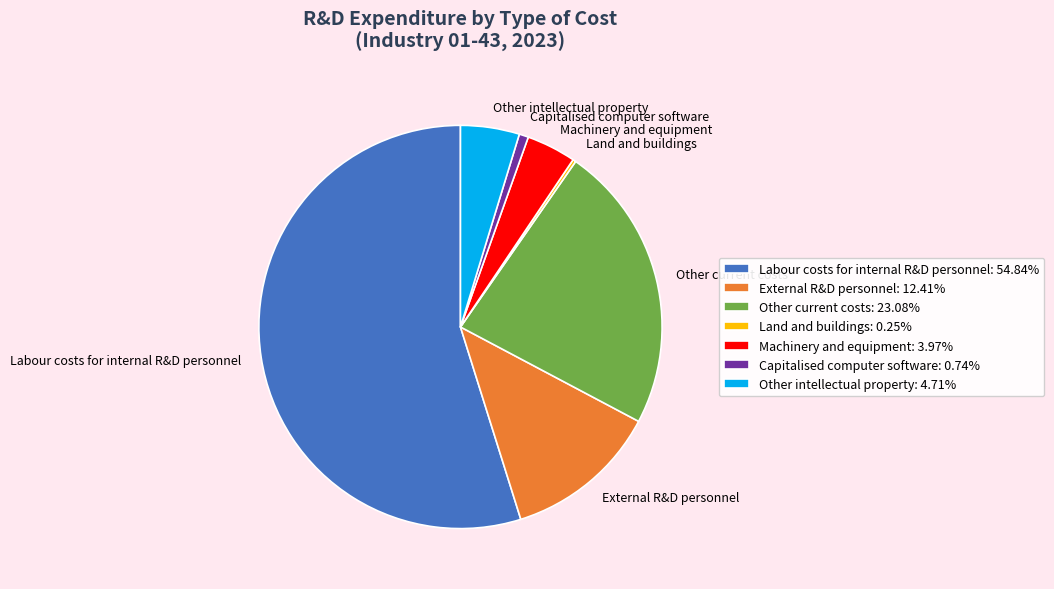

Is Other intellectual property: 4.71% the majority of the pie?

No